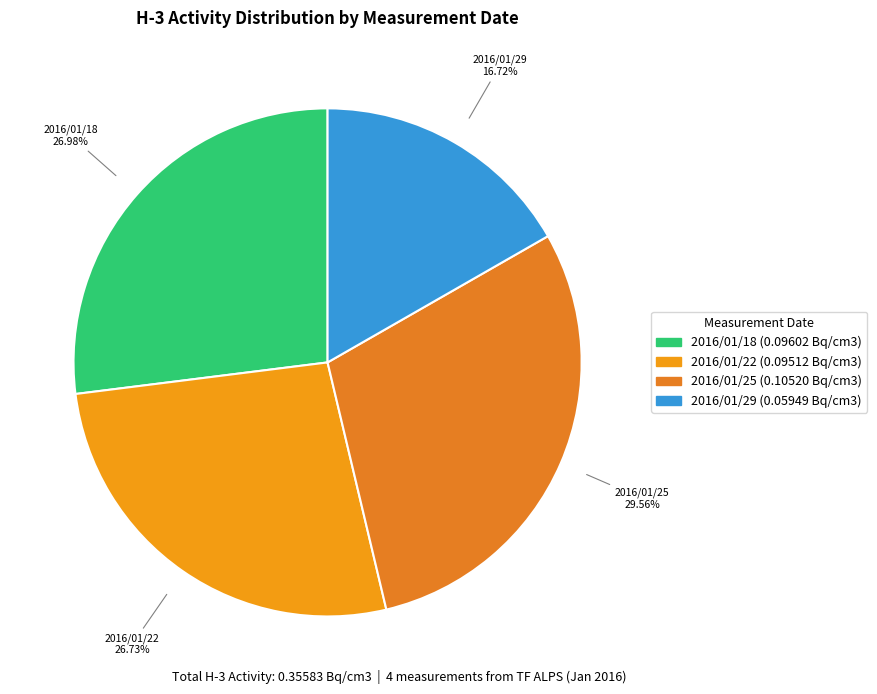

Which category has the smallest portion of the pie?

2016/01/29